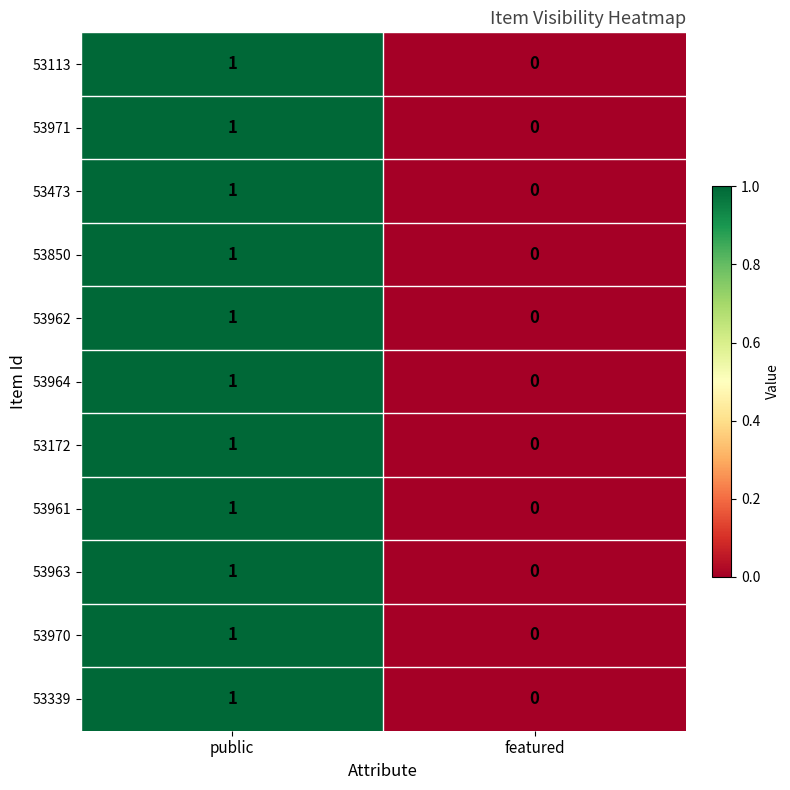

The value of 53964 at public is 2. True or false?

False